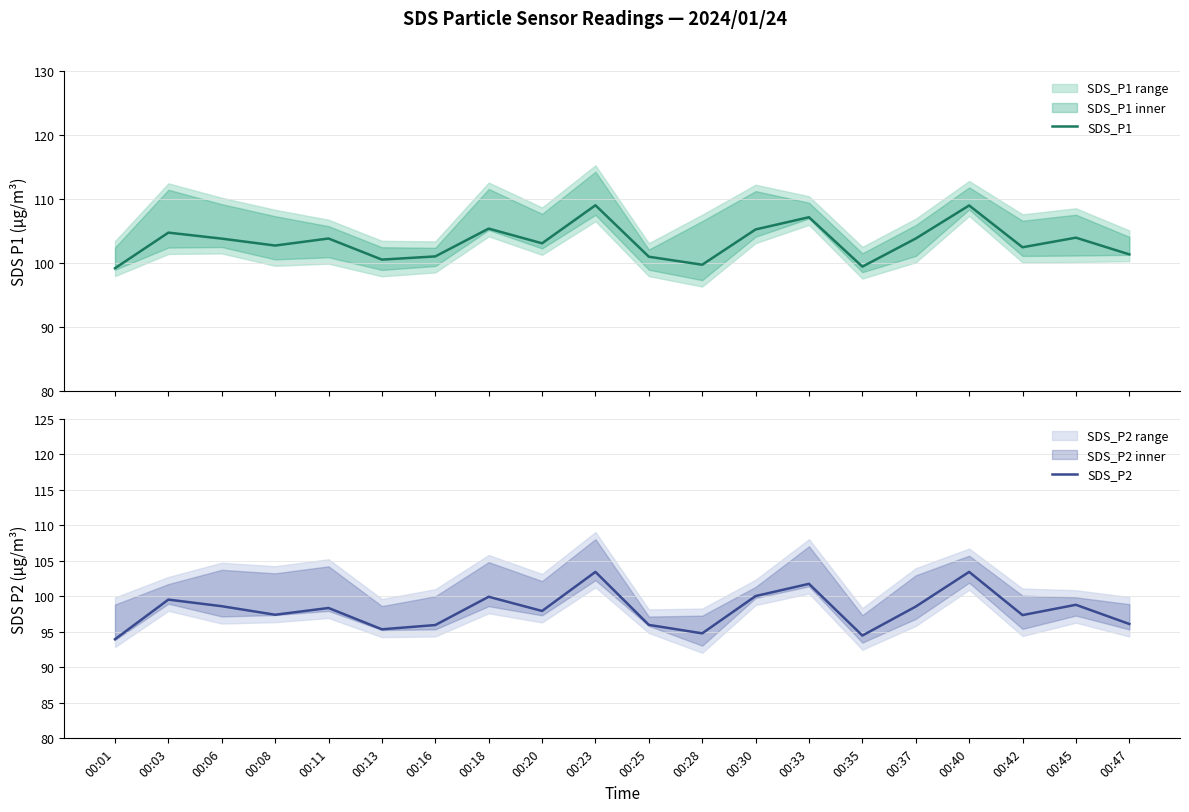

How many values in the SDS_P2 series exceed 98?

10